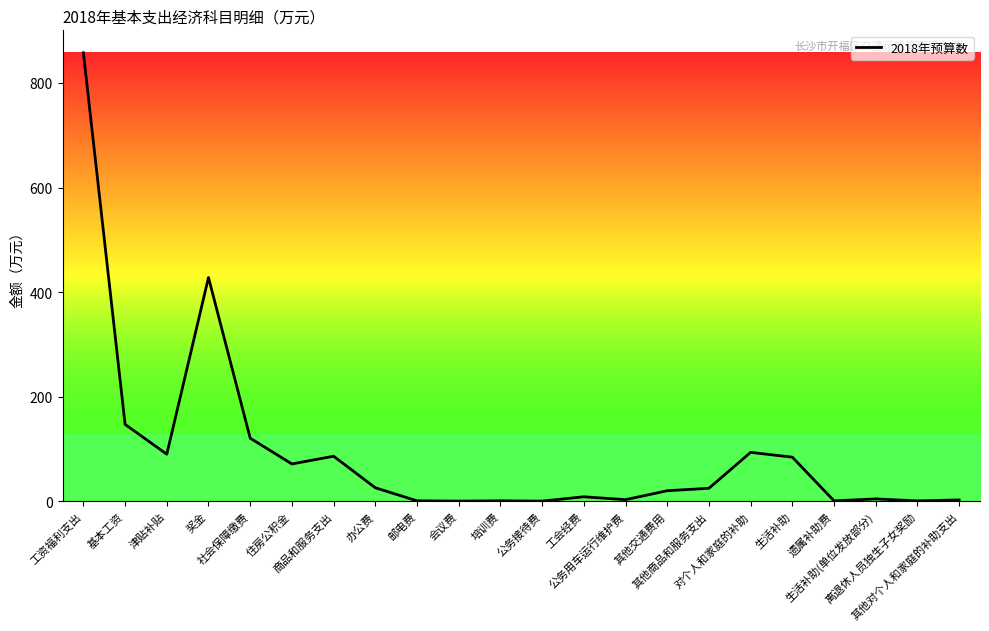

What is the maximum value shown in the chart?

857.7